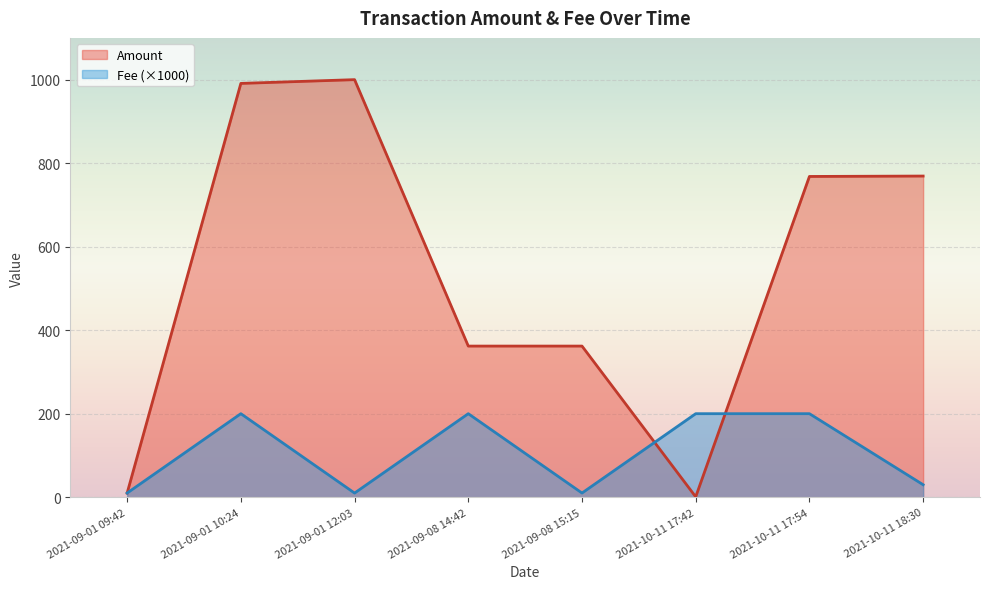

List the series in order of their overall mean, highest first.

Amount, Fee (×1000)